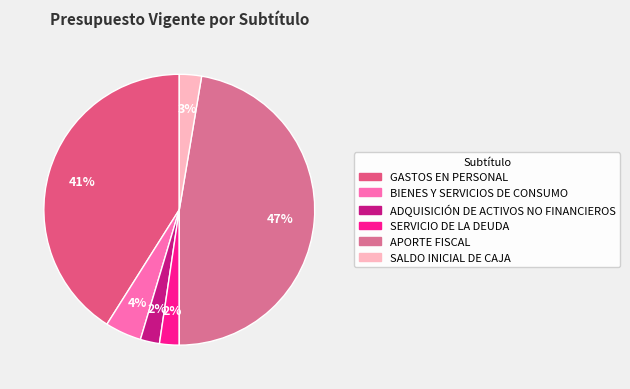

Does any single category account for the majority?

No